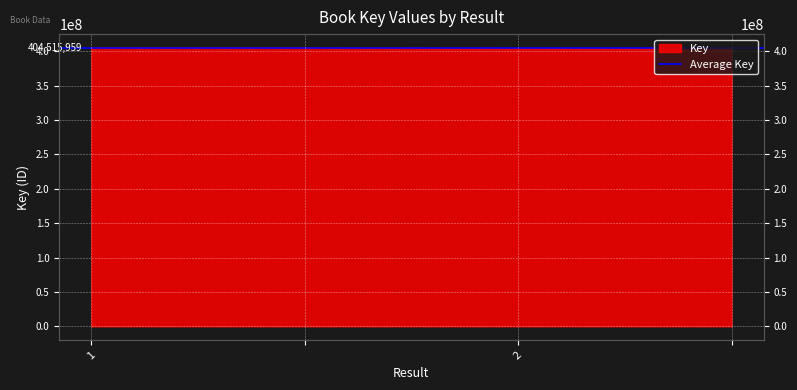

True or false: there are more than 0 points higher than both neighbors.

False